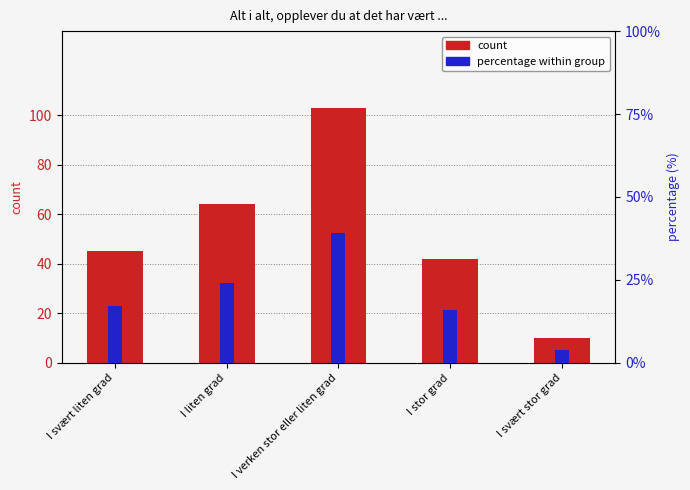

What is the sum of the count values at I svært stor grad and I svært liten grad?

55